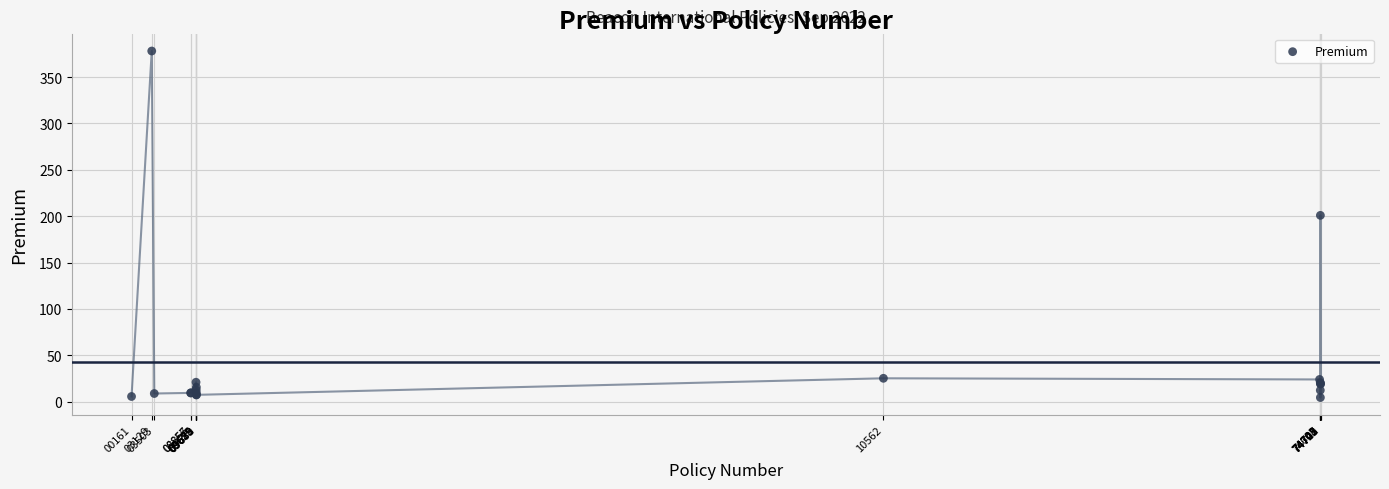

What Y value in the scatter plot is closest to 191?

200.9